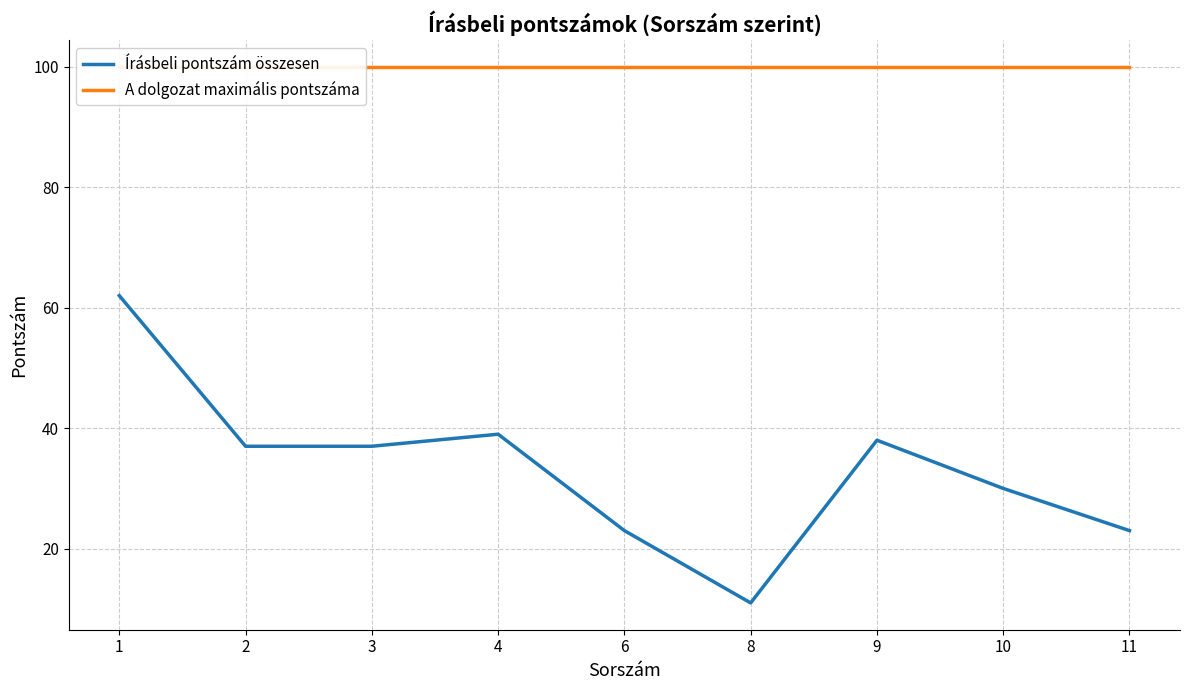

What is the value of the A dolgozat maximális pontszáma point at the 7th from the left?

100